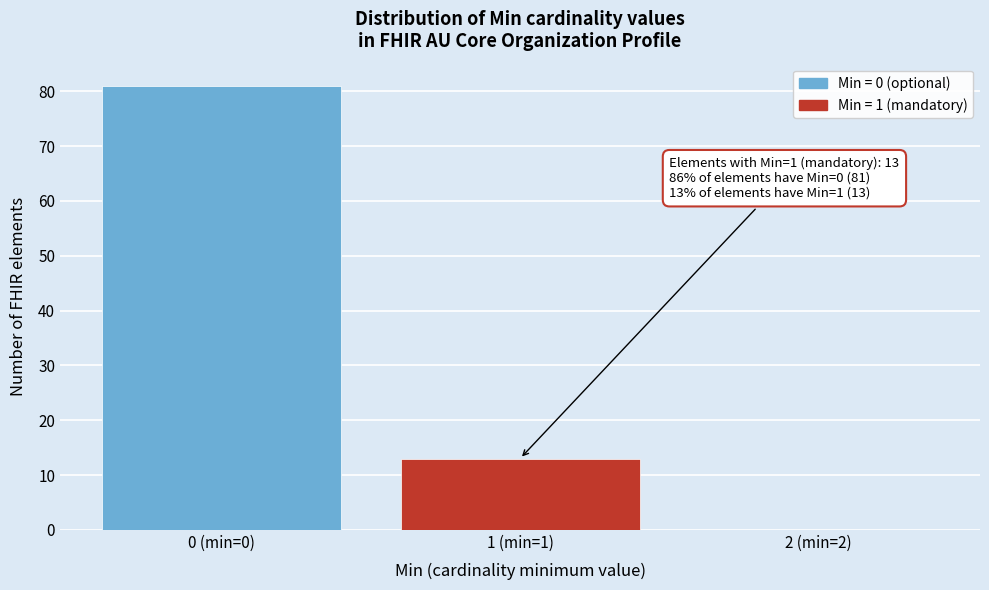

Reading left to right, what are all the values shown in this chart?

0 (min=0)=81	1 (min=1)=13	2 (min=2)=0